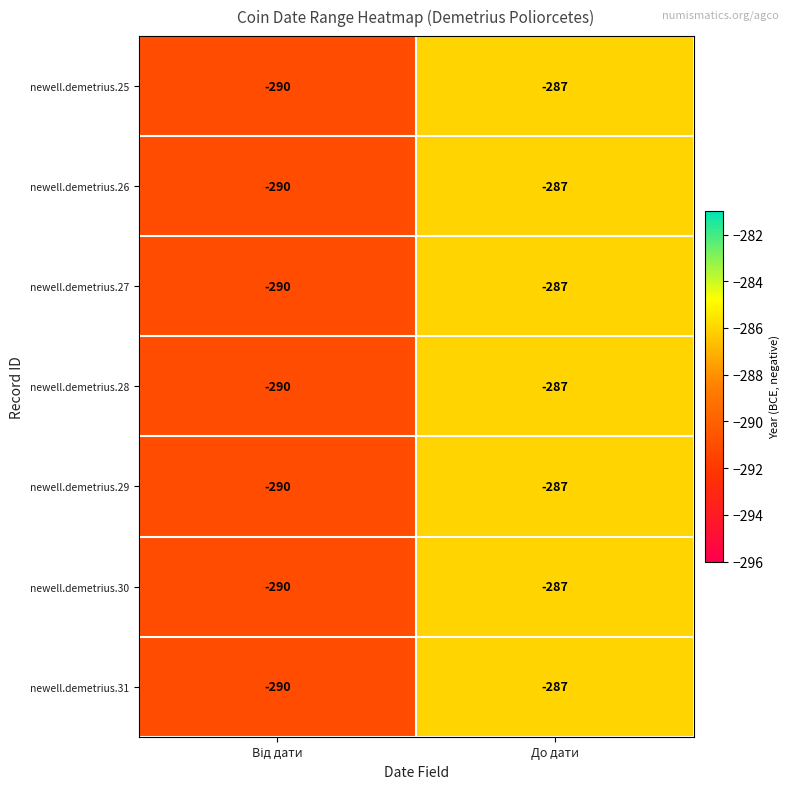

What is the sum of all newell.demetrius.25 values?

-577